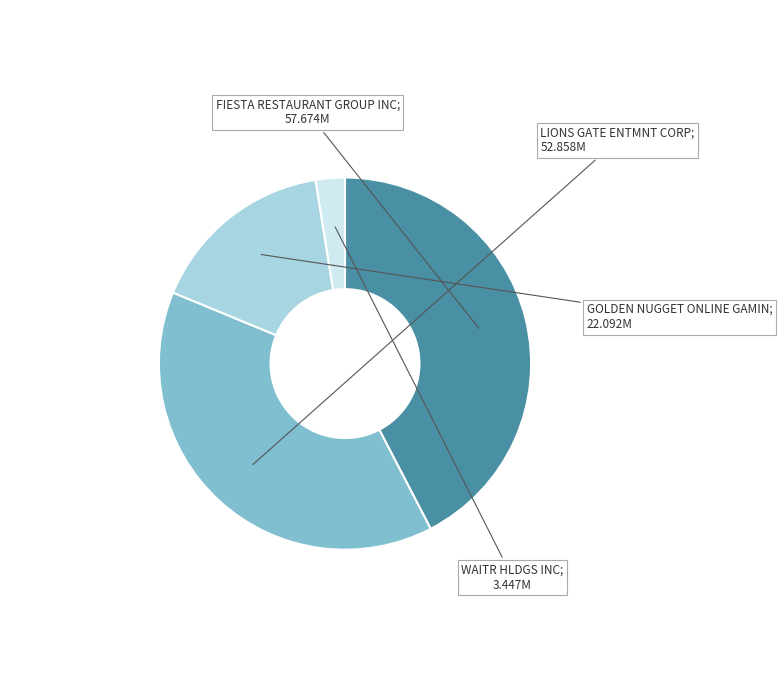

Is there a majority slice in this chart?

No